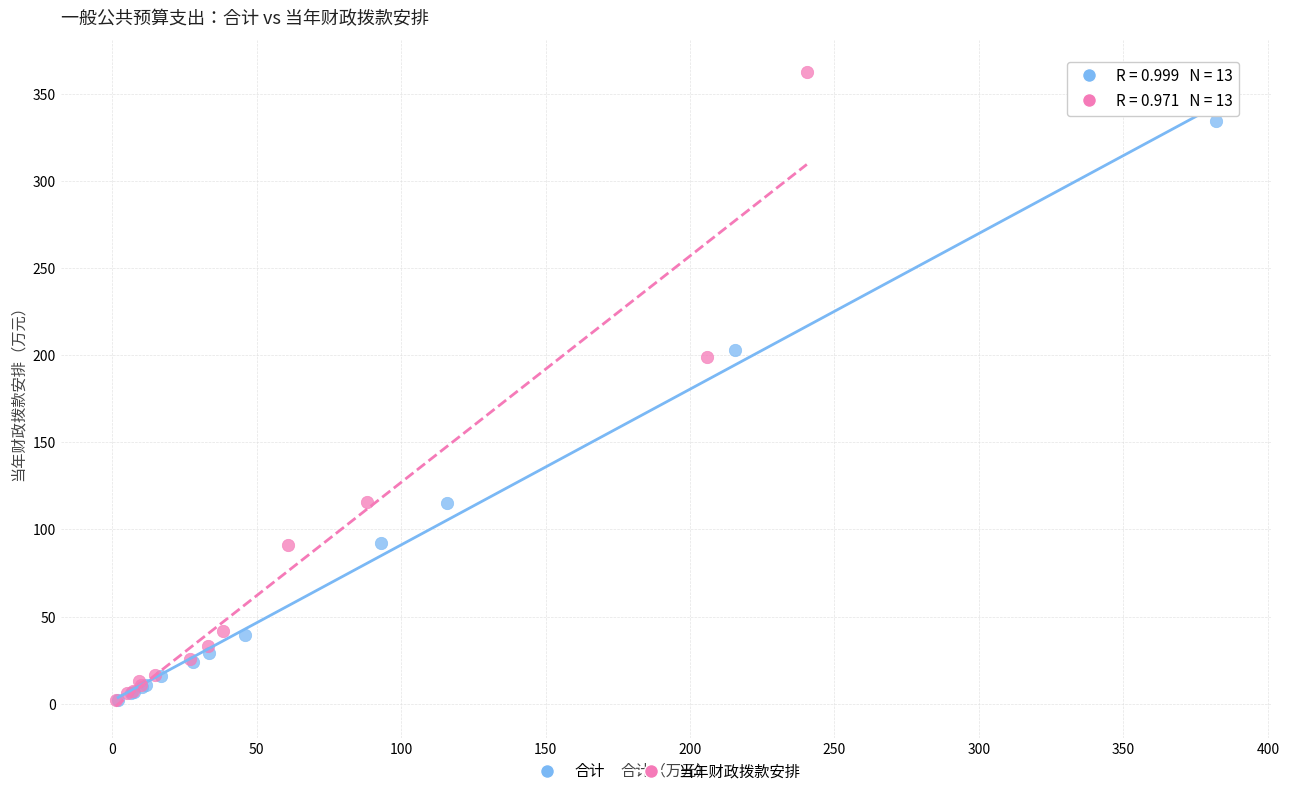

What are all the series names shown in the legend?

合计, 当年财政拨款安排